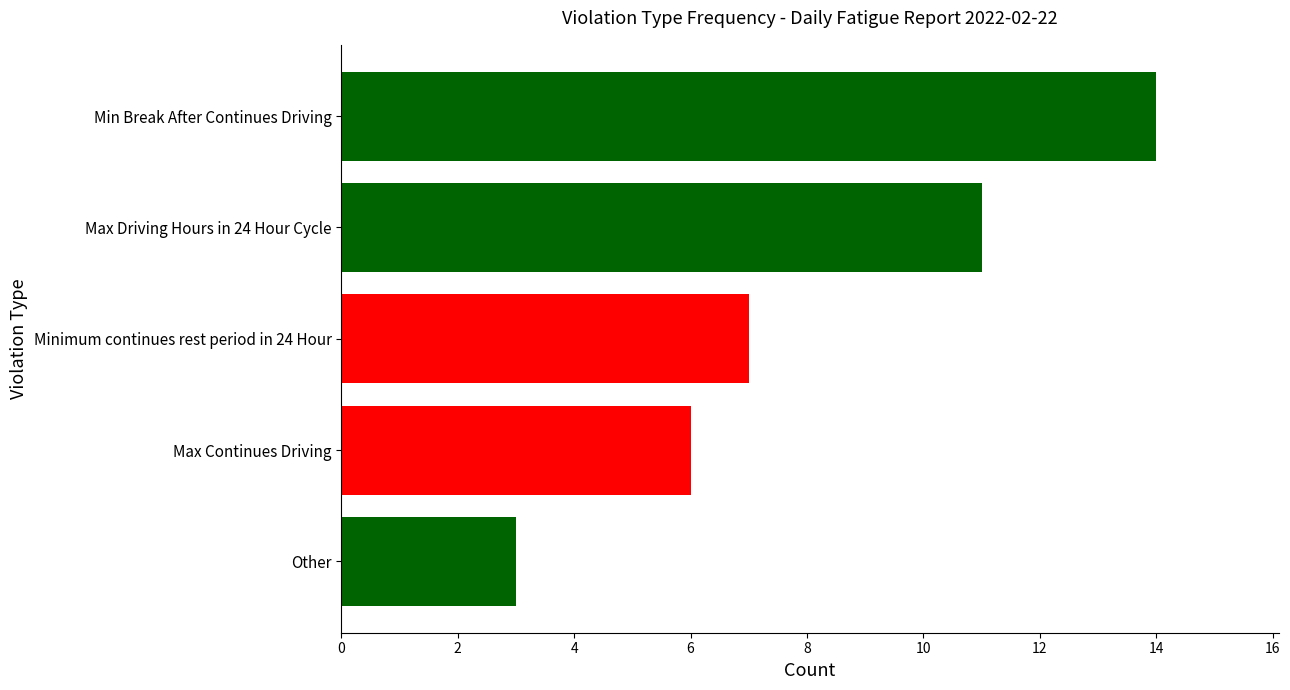

The chart shows a value of 6 at Max Continues Driving. True or false?

True